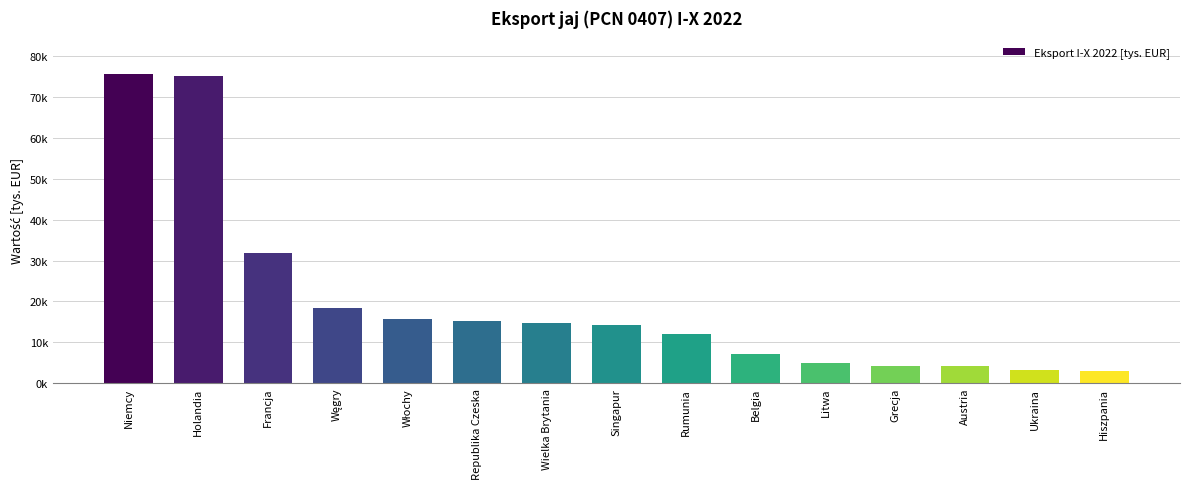

Does the chart contain any negative values?

No